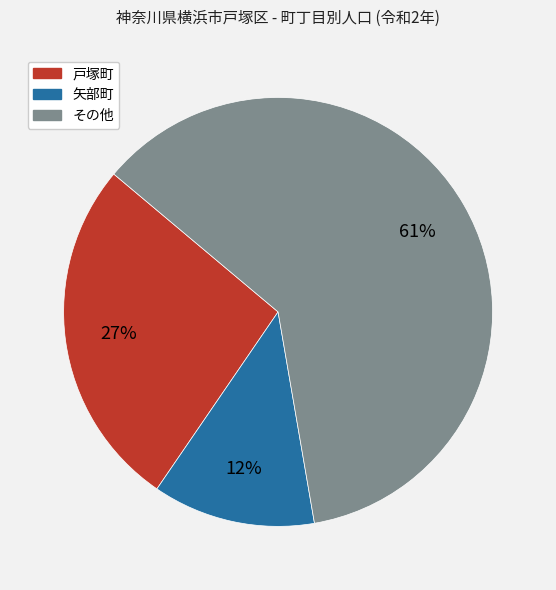

What percentage is the 戸塚町 slice, to the nearest percent?

27%